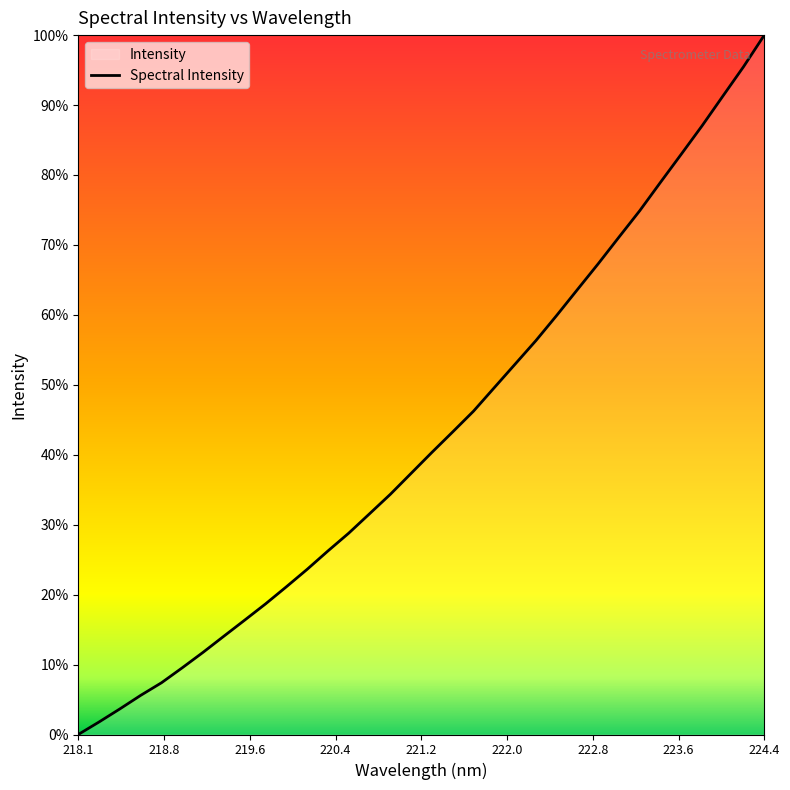

Does the chart display data point markers on the line(s)?

No